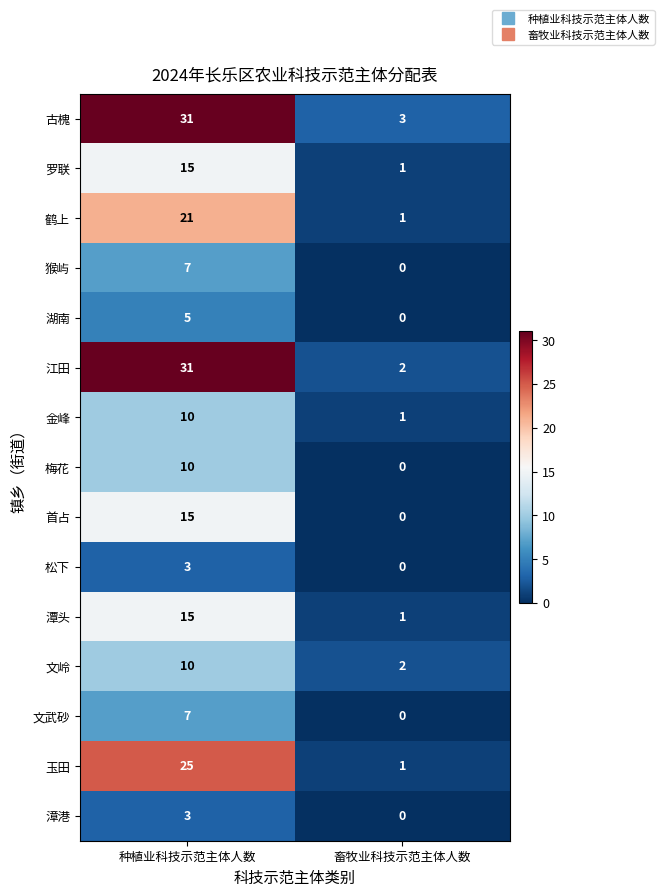

What value does the 潭头 series have at 种植业科技示范主体人数, to the nearest 10?

20